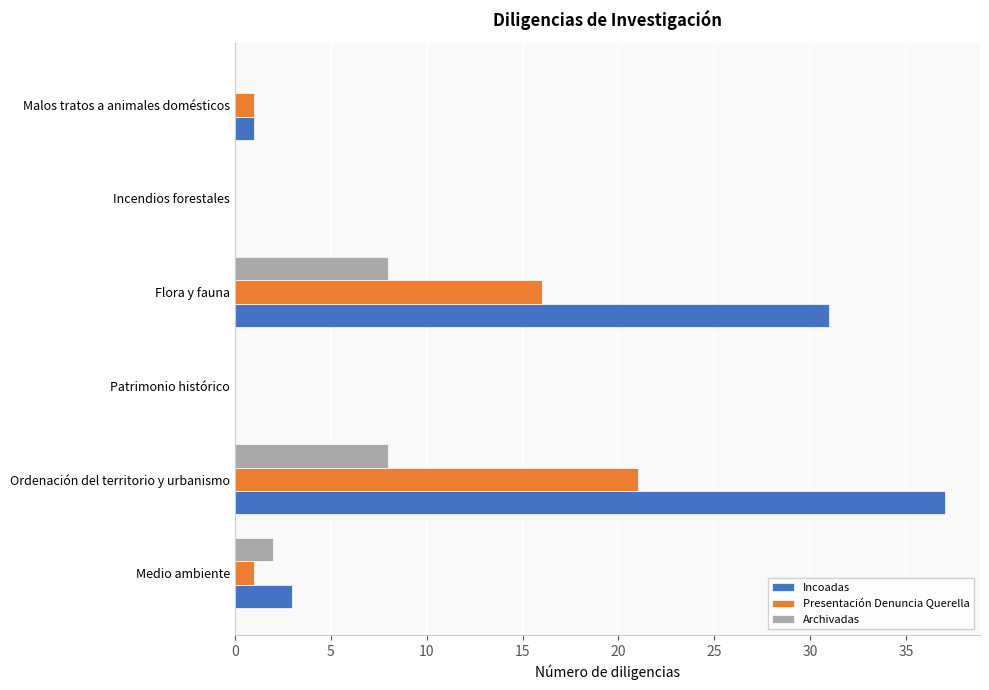

How many categories are shown in the chart?

6